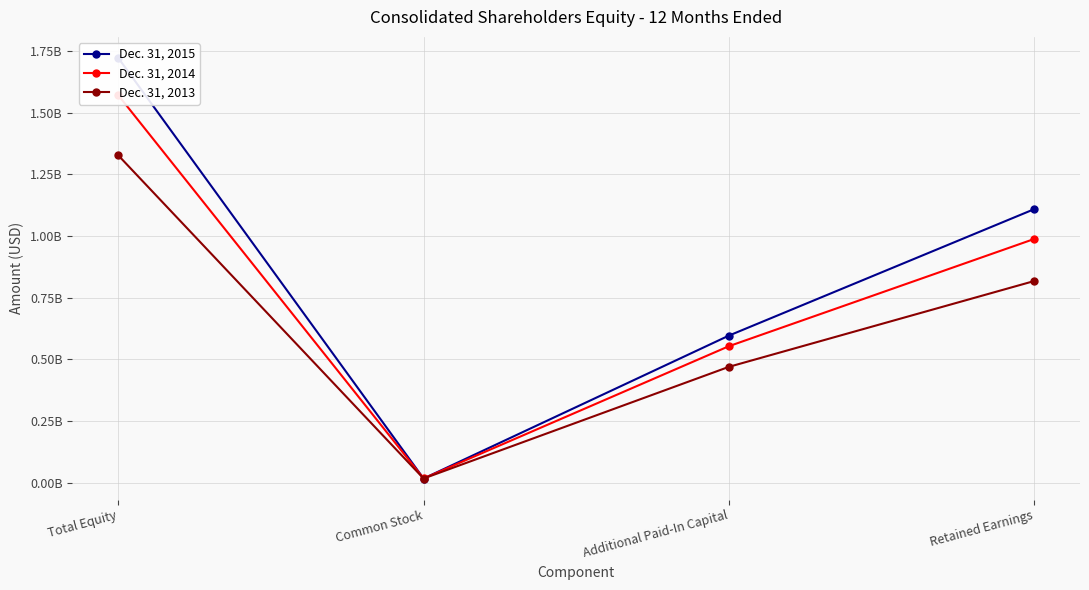

What is the label of the 1st point from the right?

Retained Earnings